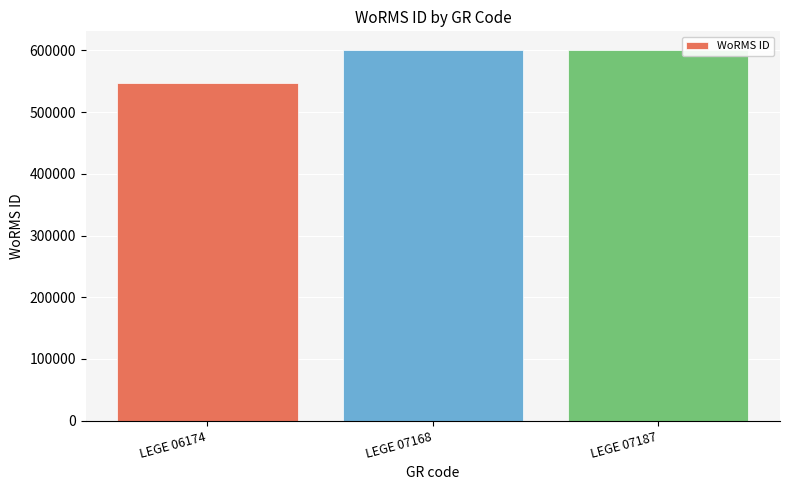

Reading left to right, transcribe all the data shown in this chart.

547449	600979	600979